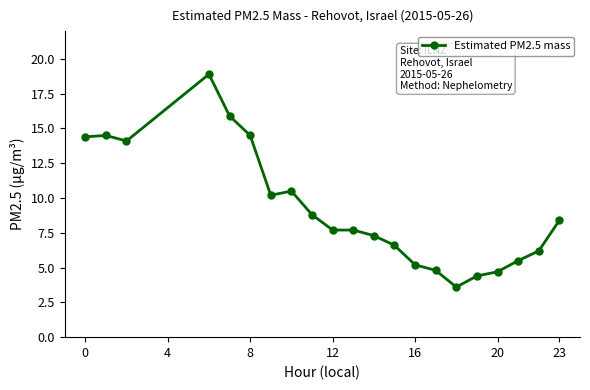

Count the number of data series in this chart.

1